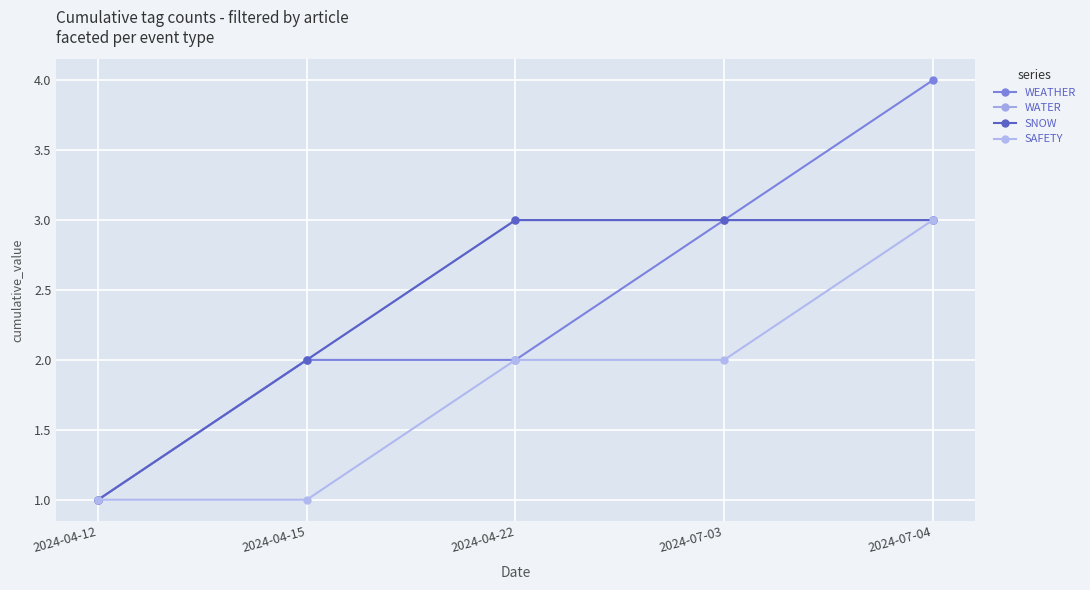

At how many categories does at least one series exceed 3?

1